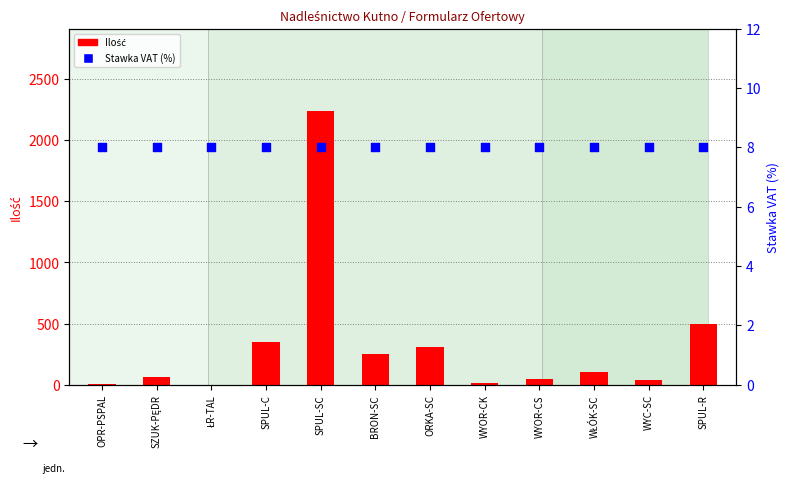

Which series reaches the maximum Y coordinate?

Ilość